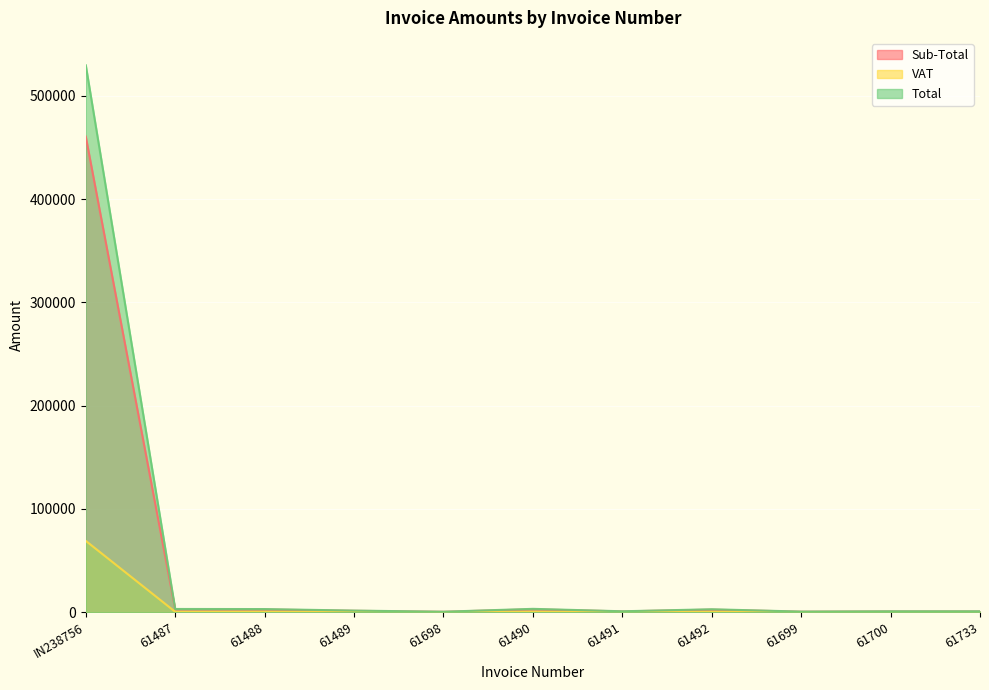

What are all the series names shown in the legend?

Sub-Total, VAT, Total